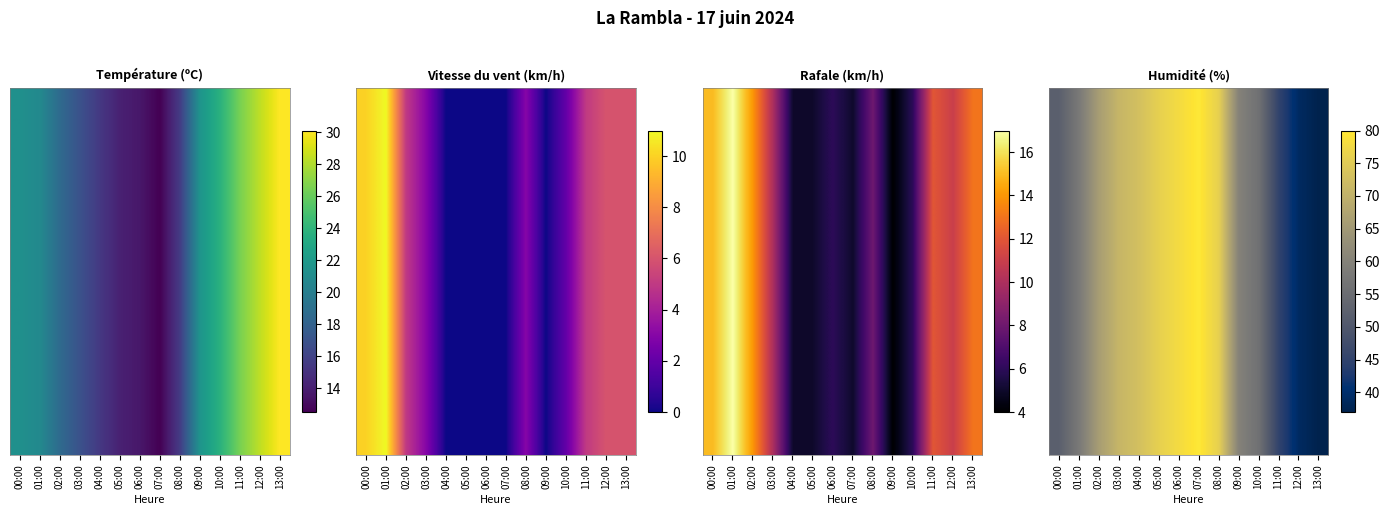

List the labels in order of value, largest first.

07:00, 06:00, 05:00, 08:00, 04:00, 03:00, 02:00, 09:00, 01:00, 10:00, 00:00, 11:00, 12:00, 13:00